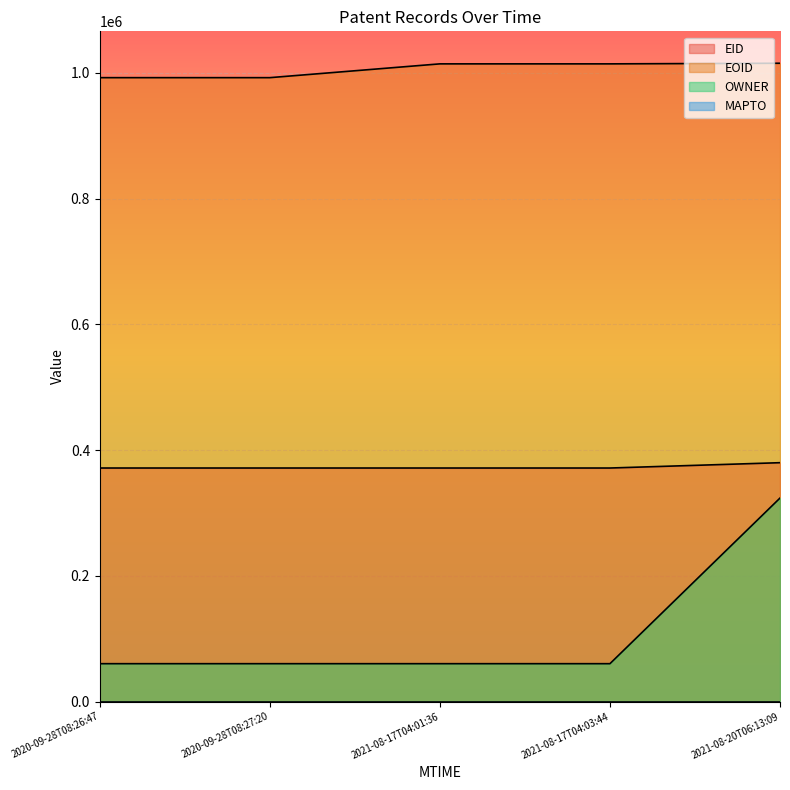

What is the sum of all EID values?

1866429